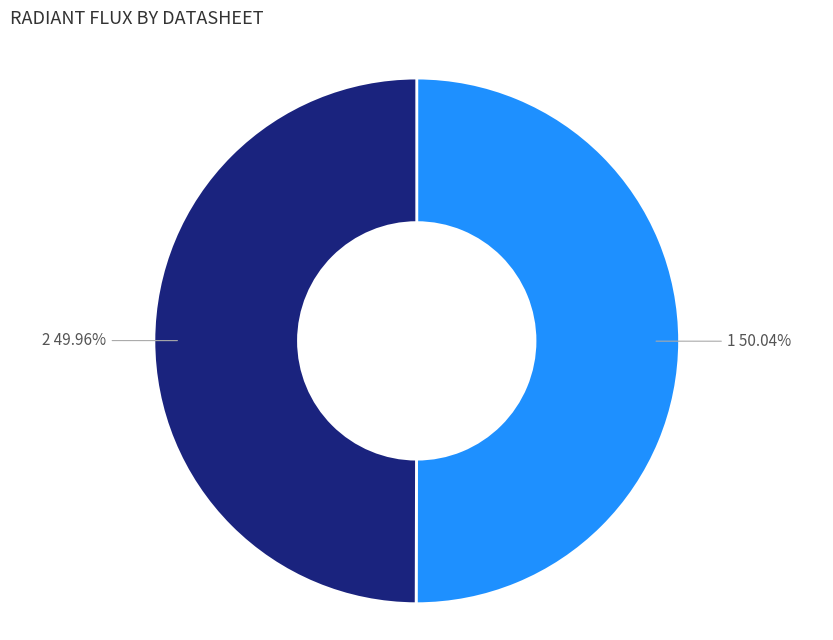

Count the number of slices in the pie.

2